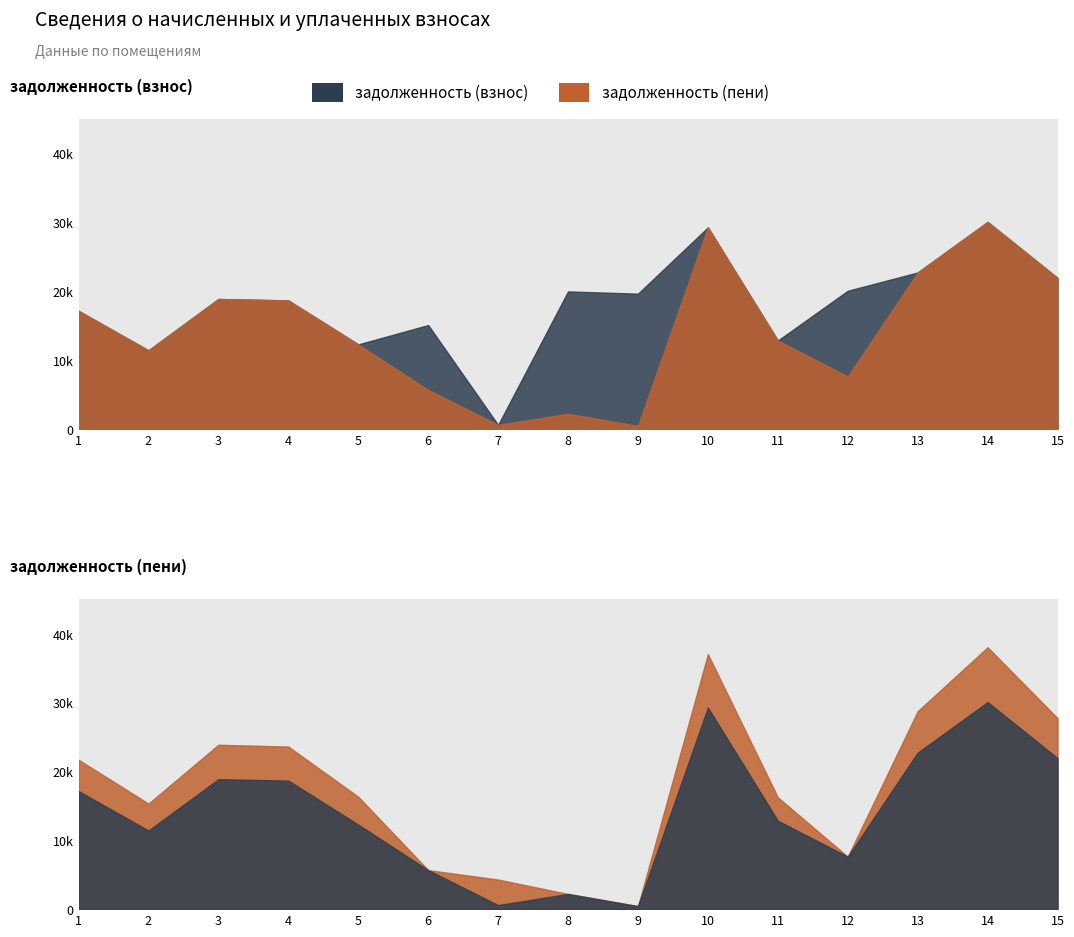

At which category is the sum across all series the highest?

14